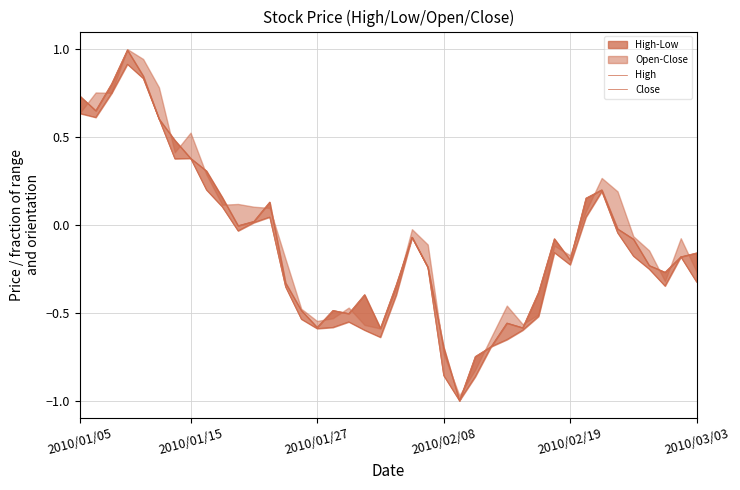

How many values in the High series are below 0?

26